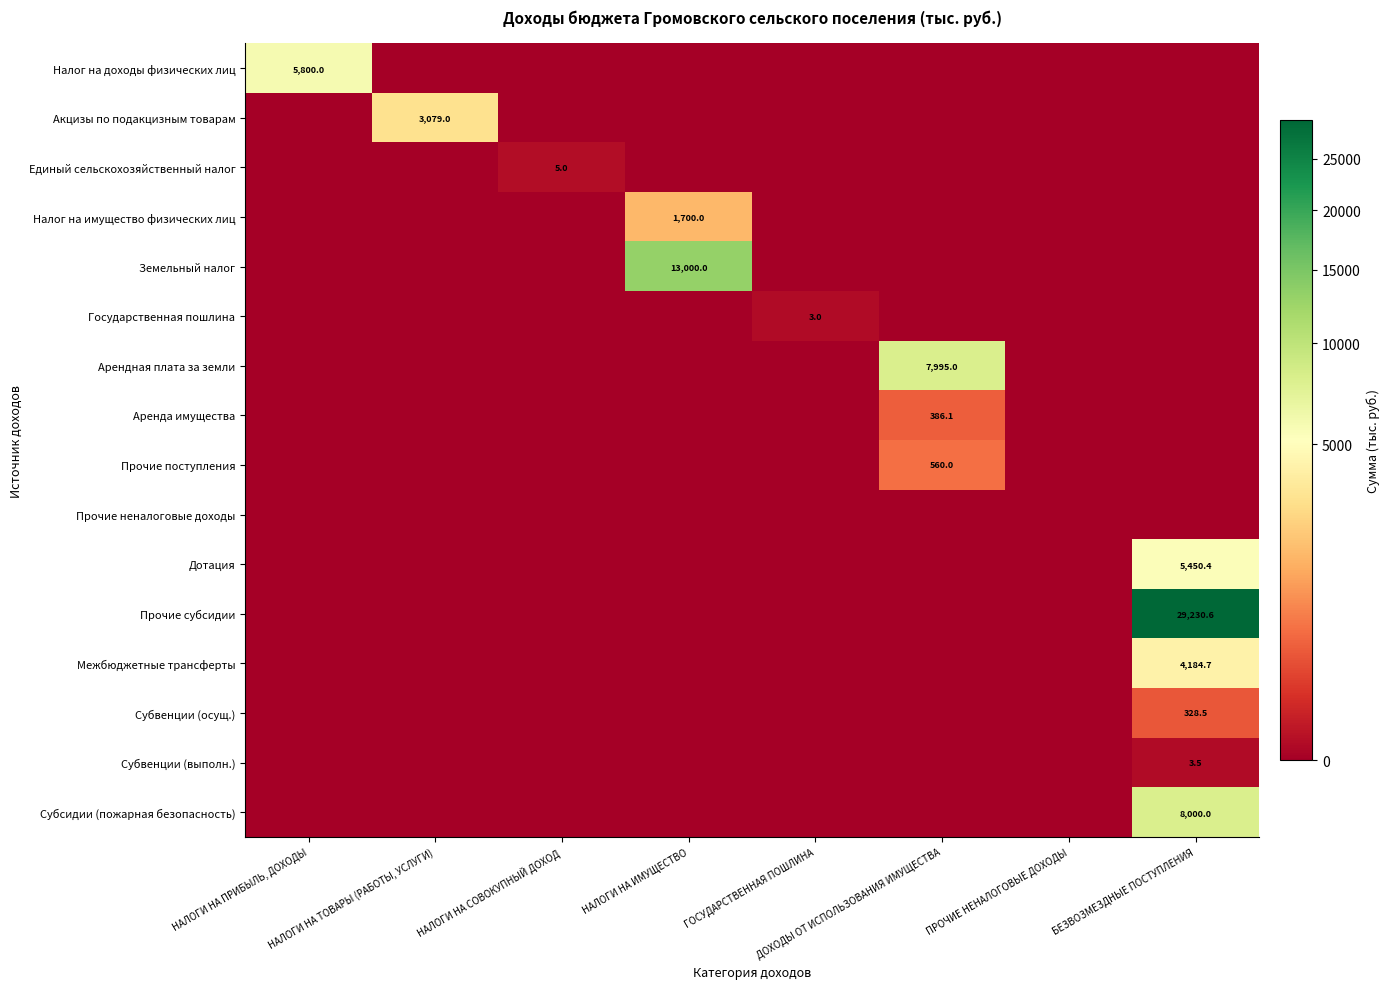

What is the difference between the maximum and minimum values in the Дотация series?

5450.4